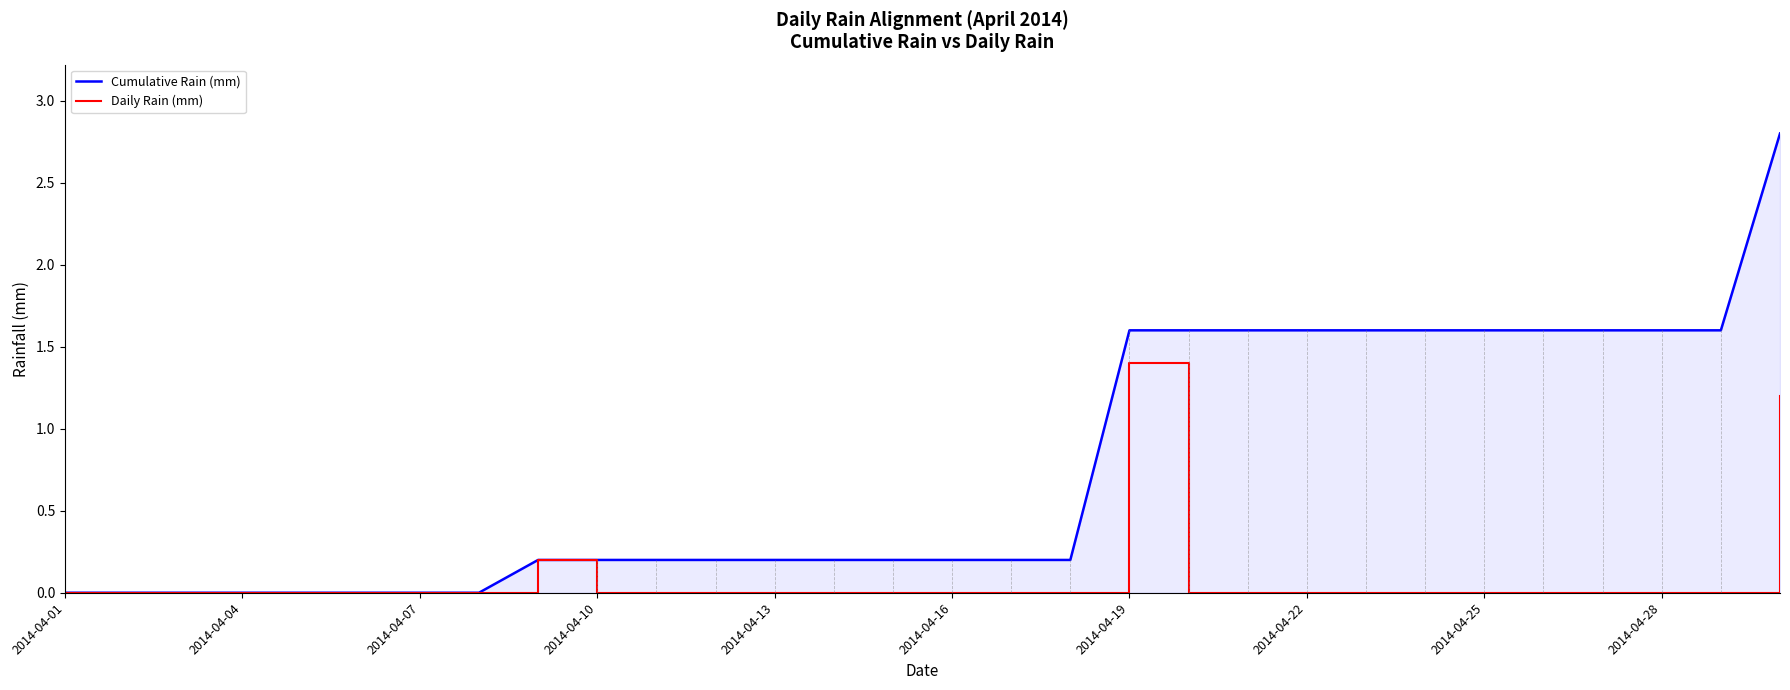

How many lines are shown in the chart?

2